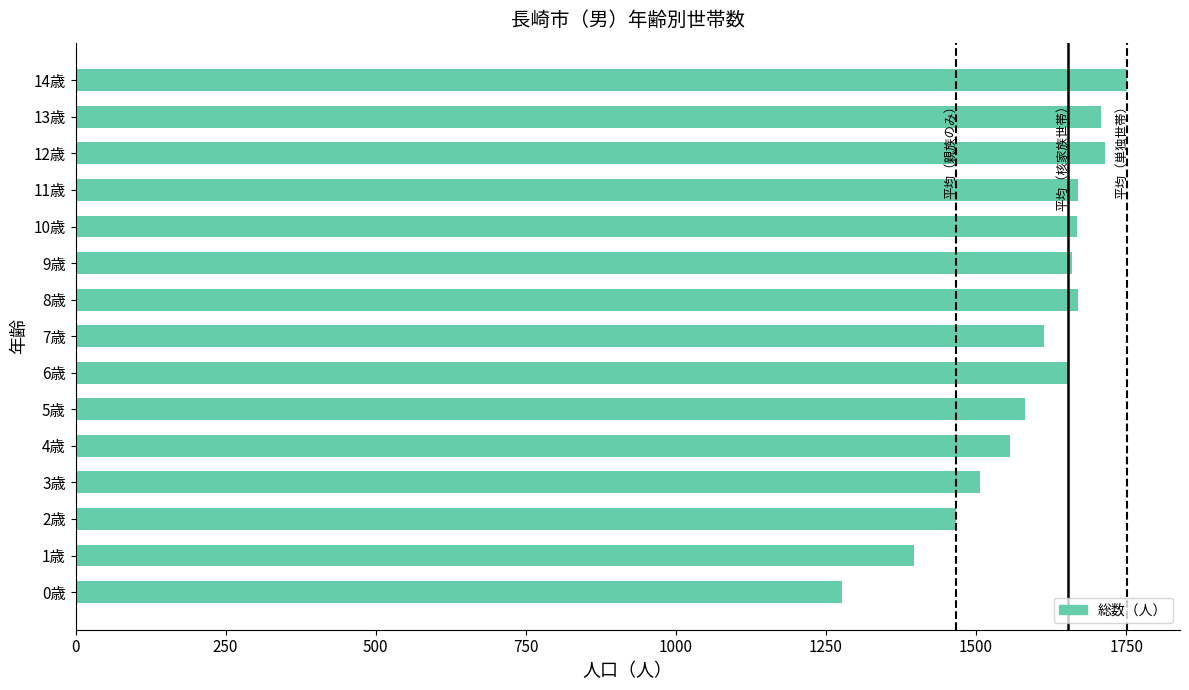

What is the sum of all values?

23891